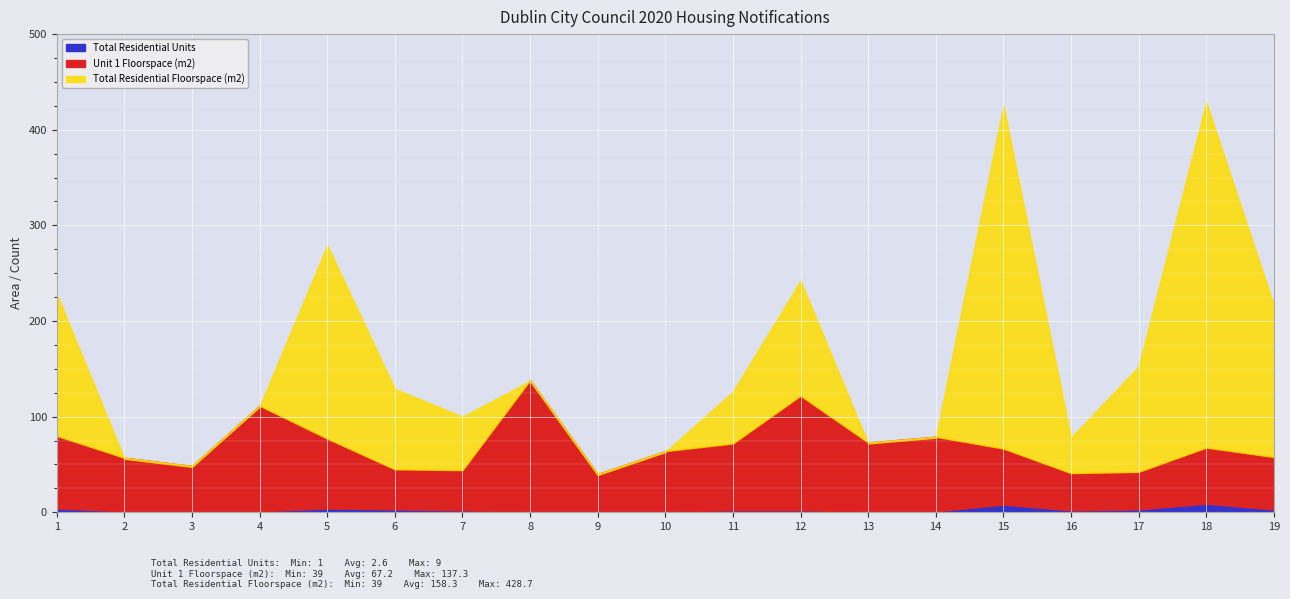

What is the sum of the Unit 1 Floorspace (m2) values at 6 and 1?

118.0